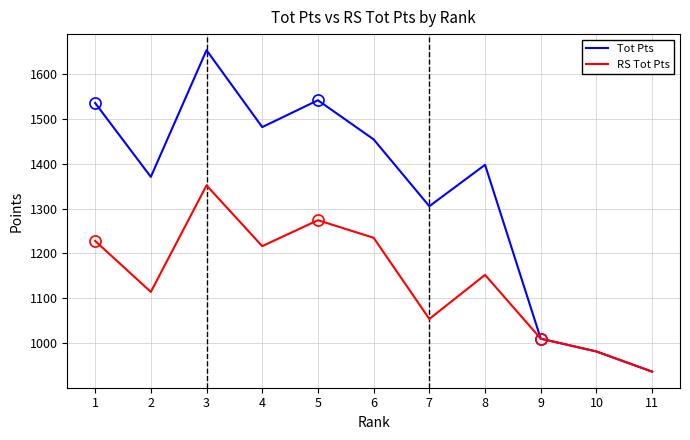

List the series in order of their overall mean, lowest first.

RS Tot Pts, Tot Pts